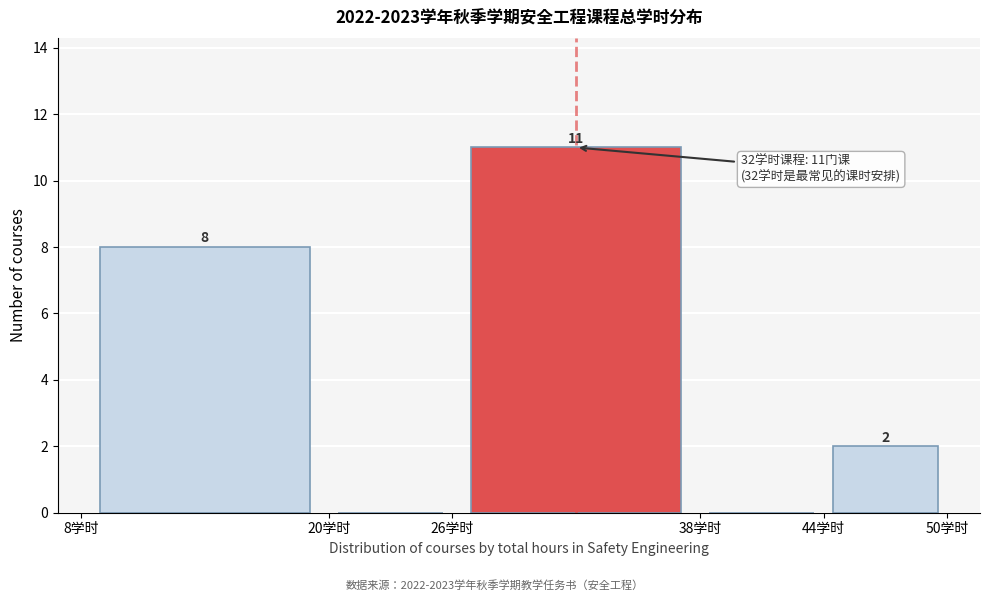

Over which range of the x-axis is the bar tallest?

26 to 38